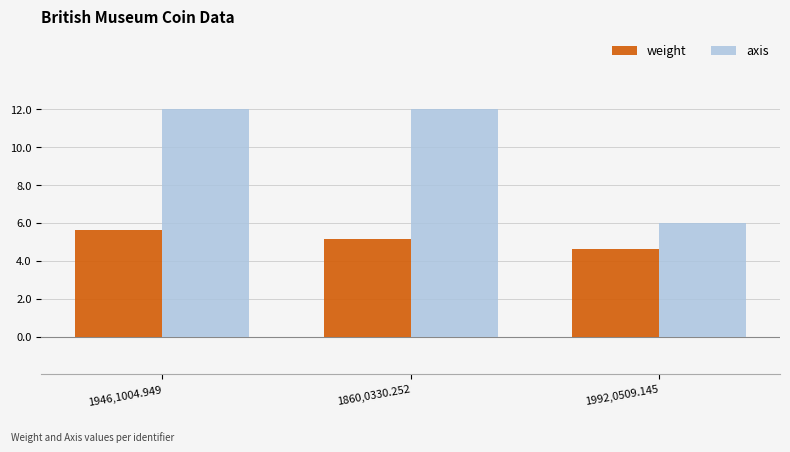

Between 1860,0330.252 and 1992,0509.145, which series saw the biggest shift?

axis